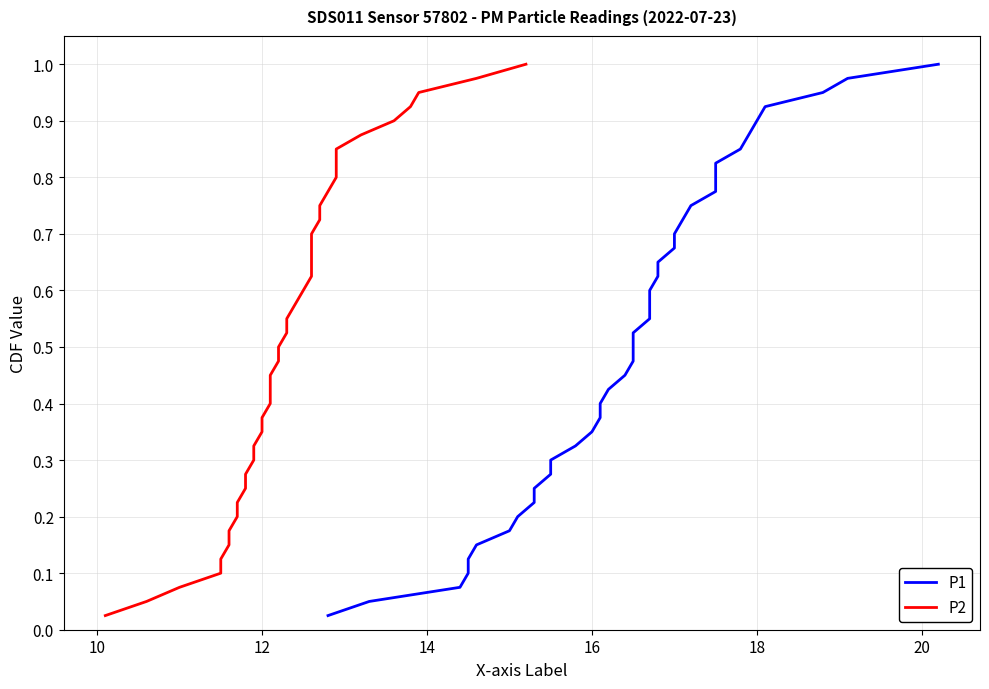

At how many categories does at least one series exceed 0?

40